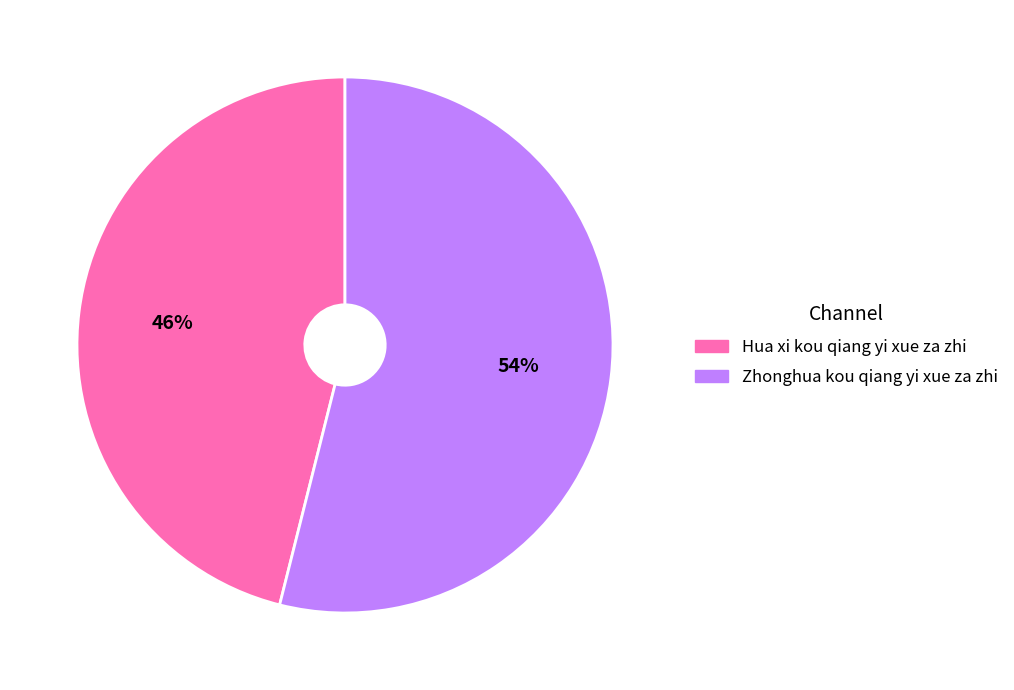

Which slice is the smallest?

Hua xi kou qiang yi xue za zhi